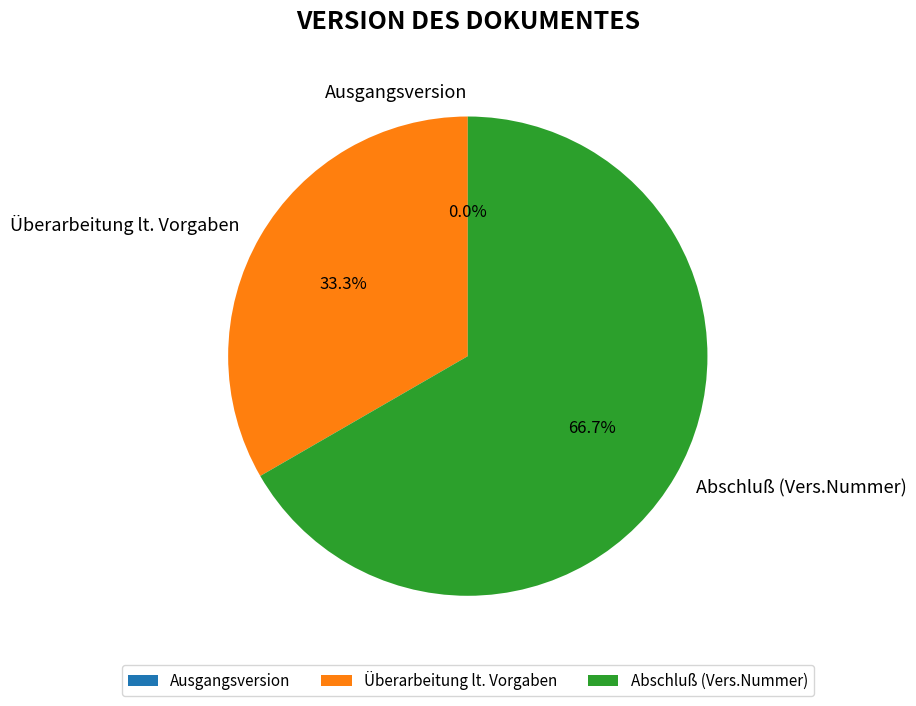

What percentage is NOT represented by Überarbeitung lt. Vorgaben?

66.7%